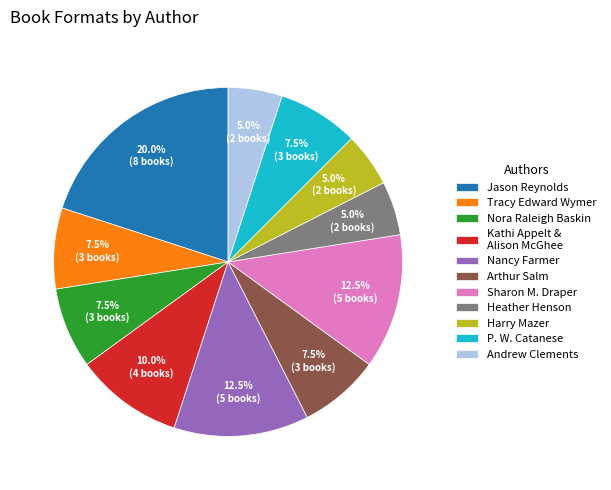

Approximately how many times larger is the value at Nora Raleigh Baskin compared to Arthur Salm?

1.0